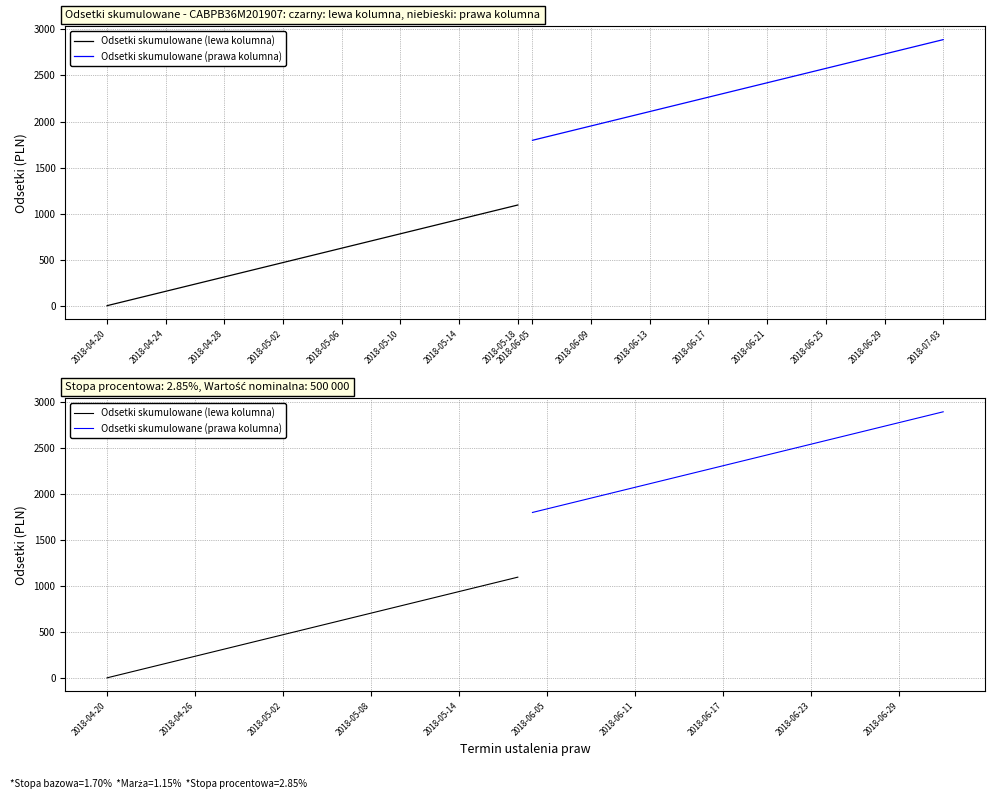

Which label corresponds to the smallest value in the chart?

2018-04-20